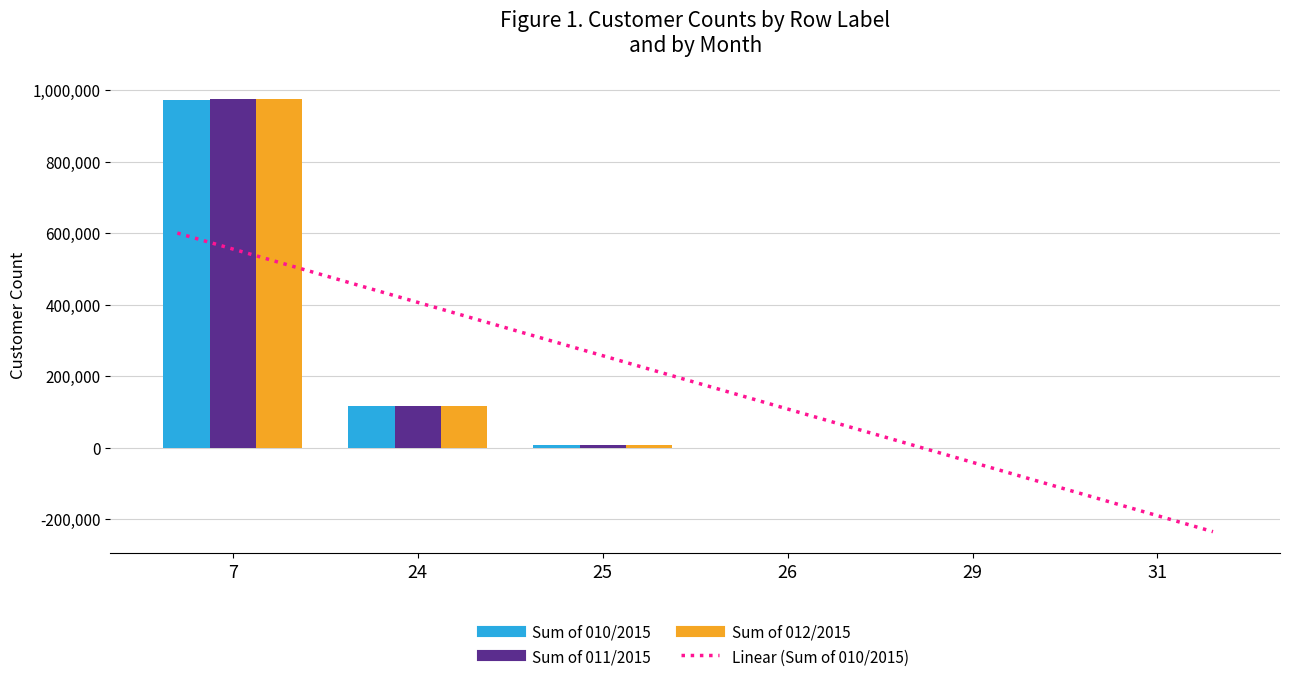

What is the sum of the Sum of 012/2015 values at 26 and 31?

1258